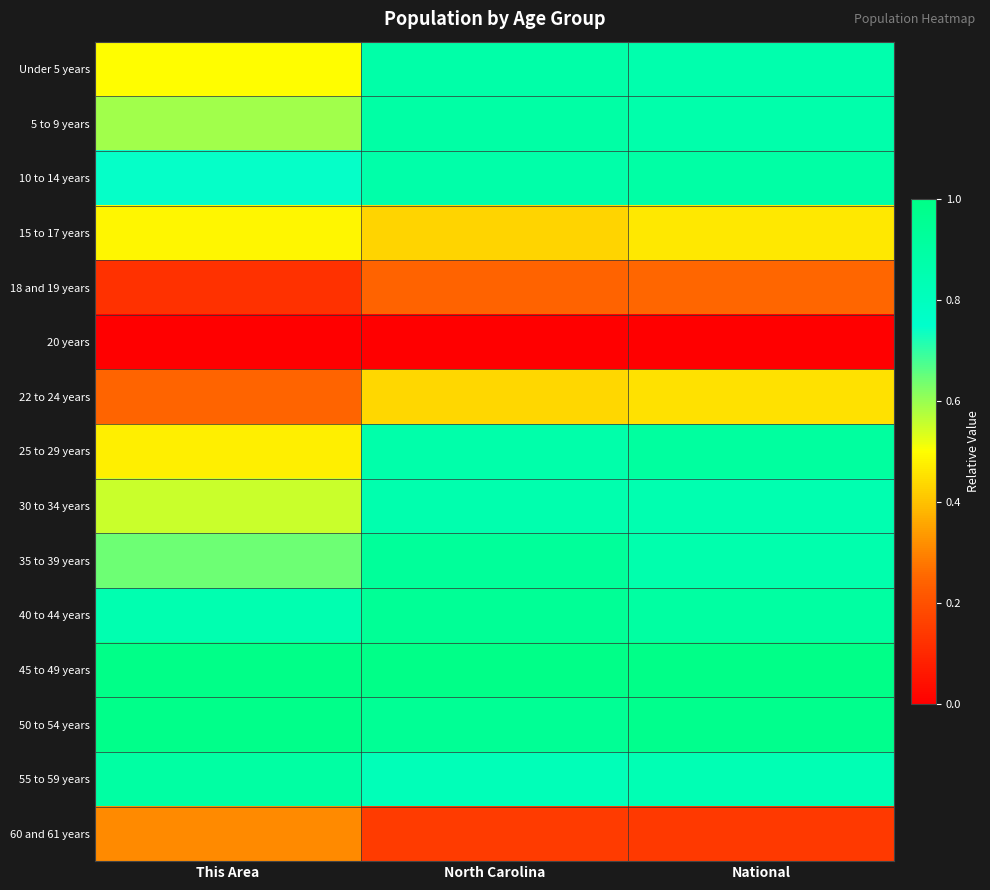

Reading left to right, list all the values displayed in this chart.

Under 5 years: This Area=0.5	North Carolina=0.9	National=0.9
5 to 9 years: This Area=0.6	North Carolina=0.9	National=0.9
10 to 14 years: This Area=0.7	North Carolina=0.9	National=0.9
15 to 17 years: This Area=0.5	North Carolina=0.4	National=0.5
18 and 19 years: This Area=0.1	North Carolina=0.2	National=0.3
20 years: This Area=0.0	North Carolina=0.0	National=0.0
22 to 24 years: This Area=0.2	North Carolina=0.4	National=0.5
25 to 29 years: This Area=0.5	North Carolina=0.9	National=0.9
30 to 34 years: This Area=0.6	North Carolina=0.9	National=0.8
35 to 39 years: This Area=0.6	North Carolina=0.9	National=0.9
40 to 44 years: This Area=0.8	North Carolina=0.9	National=0.9
45 to 49 years: This Area=1.0	North Carolina=1.0	National=1.0
50 to 54 years: This Area=1.0	North Carolina=0.9	National=1.0
55 to 59 years: This Area=0.9	North Carolina=0.8	National=0.8
60 and 61 years: This Area=0.3	North Carolina=0.1	National=0.1